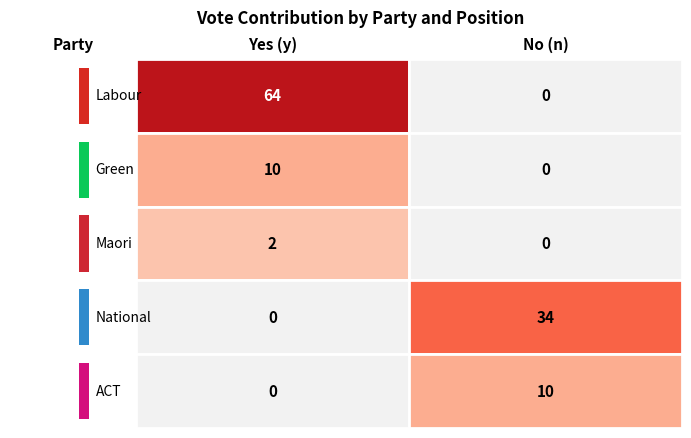

True or false: Maori has a value of 1 at No.

False